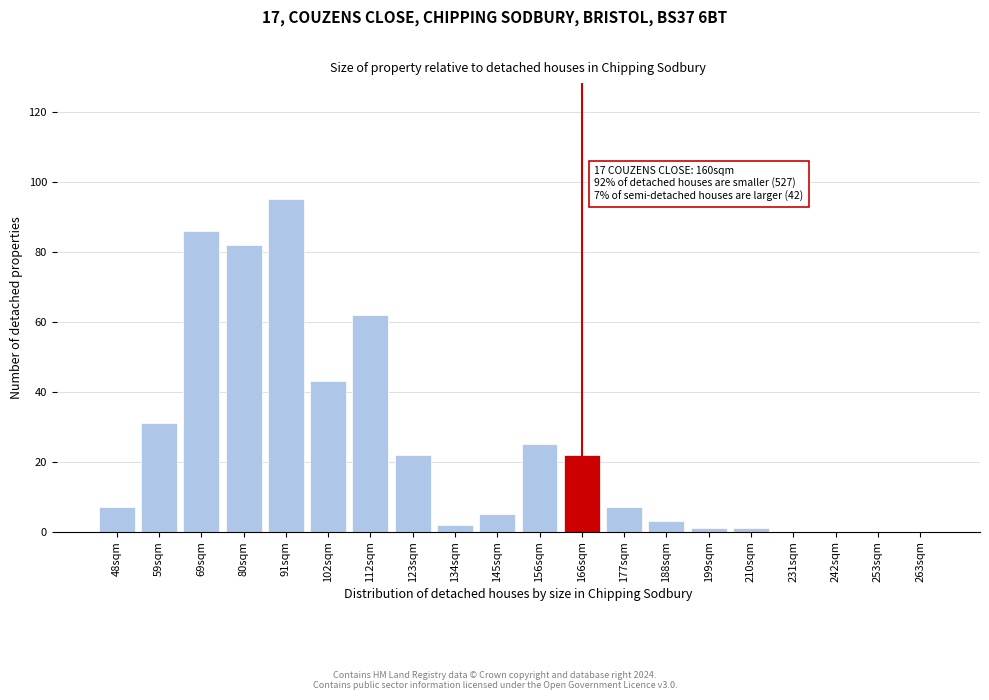

Reading left to right, transcribe all the data shown in this chart.

48sqm=7	59sqm=31	69sqm=86	80sqm=82	91sqm=95	102sqm=43	112sqm=62	123sqm=22	134sqm=2	145sqm=5	156sqm=25	166sqm=22	177sqm=7	188sqm=3	199sqm=1	210sqm=1	231sqm=0	242sqm=0	253sqm=0	263sqm=0